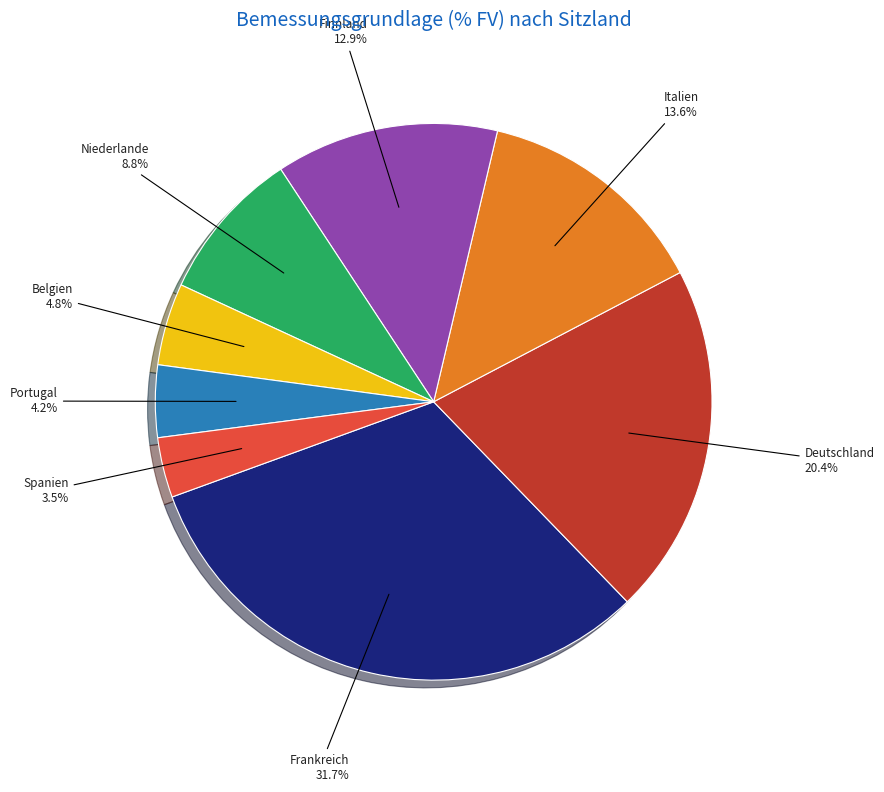

Does any single category account for the majority?

No